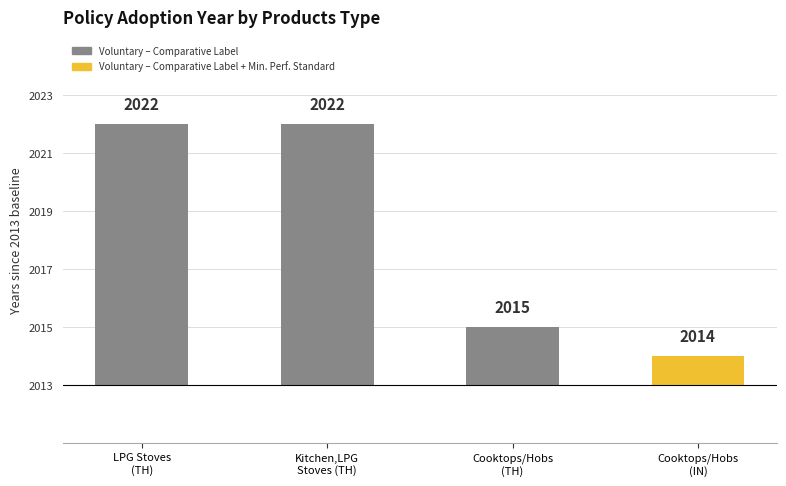

Rank the categories by value from highest to lowest.

LPG Stoves (TH), Kitchen,LPG Stoves (TH), Cooktops/Hobs (TH), Cooktops/Hobs (IN)